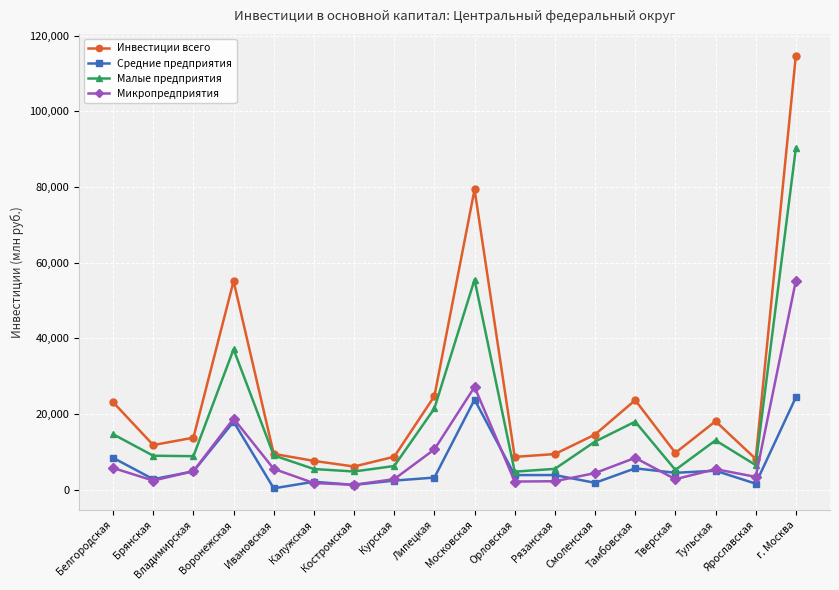

Where is the first local maximum for Микропредприятия?

Воронежская